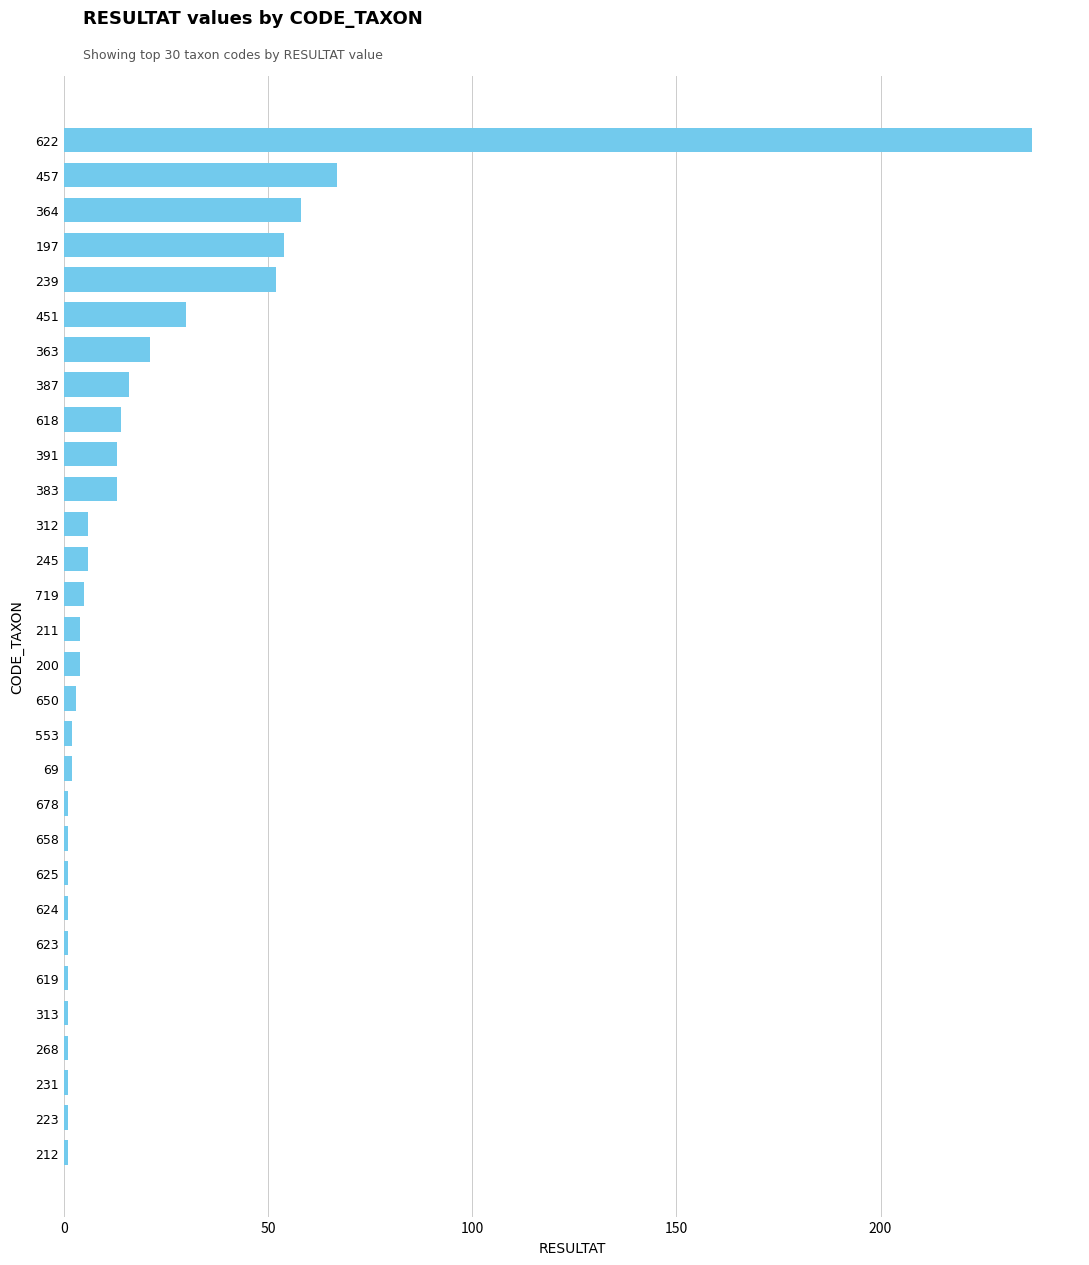

What is the greatest value displayed?

237